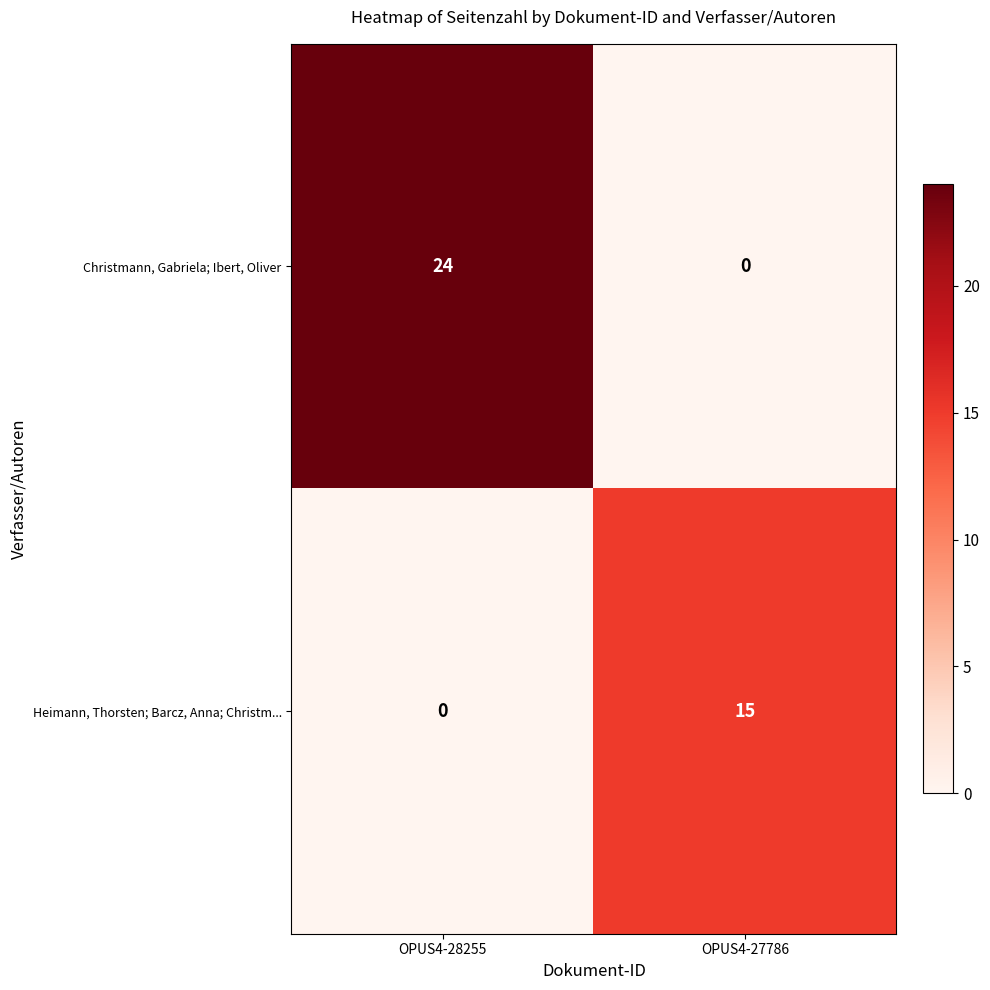

The value of Christmann, Gabriela; Ibert, Oliver at OPUS4-27786 is -10. True or false?

False